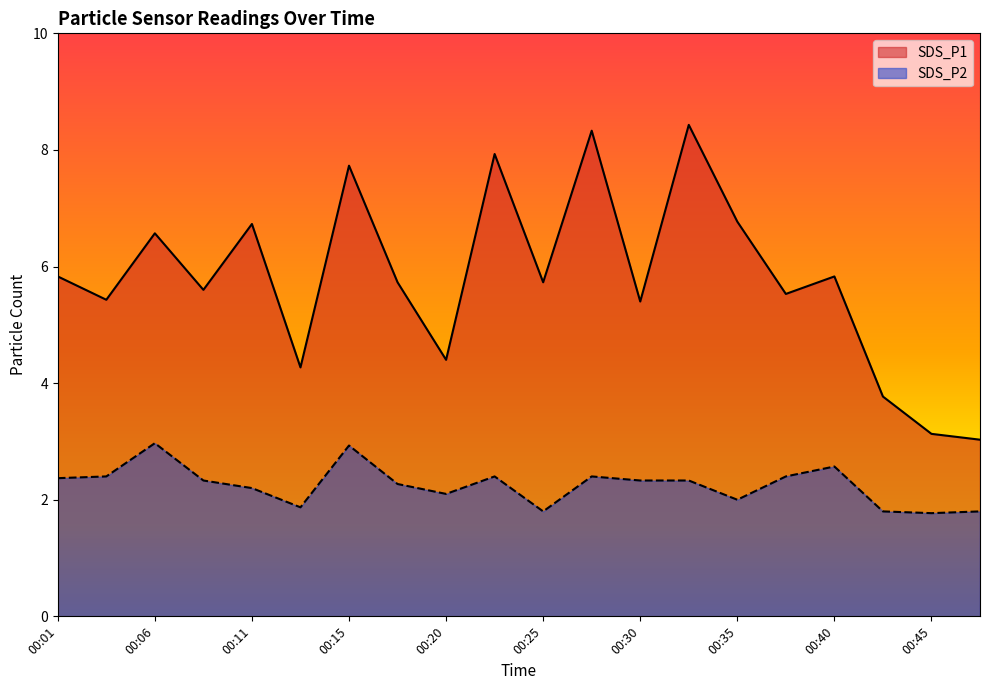

True or false: SDS_P1 has more than 1 points higher than both neighbors.

True